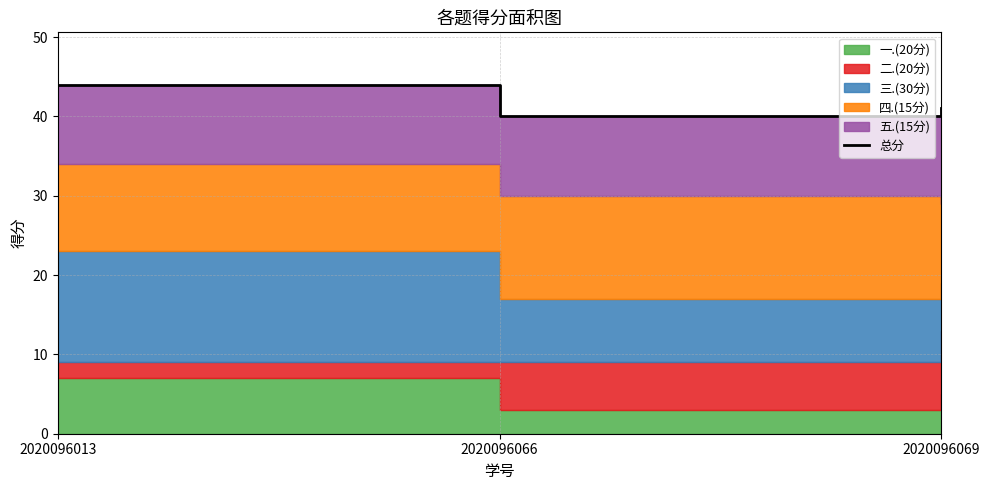

What is the difference between the values at 2020096066 and 2020096069?

1